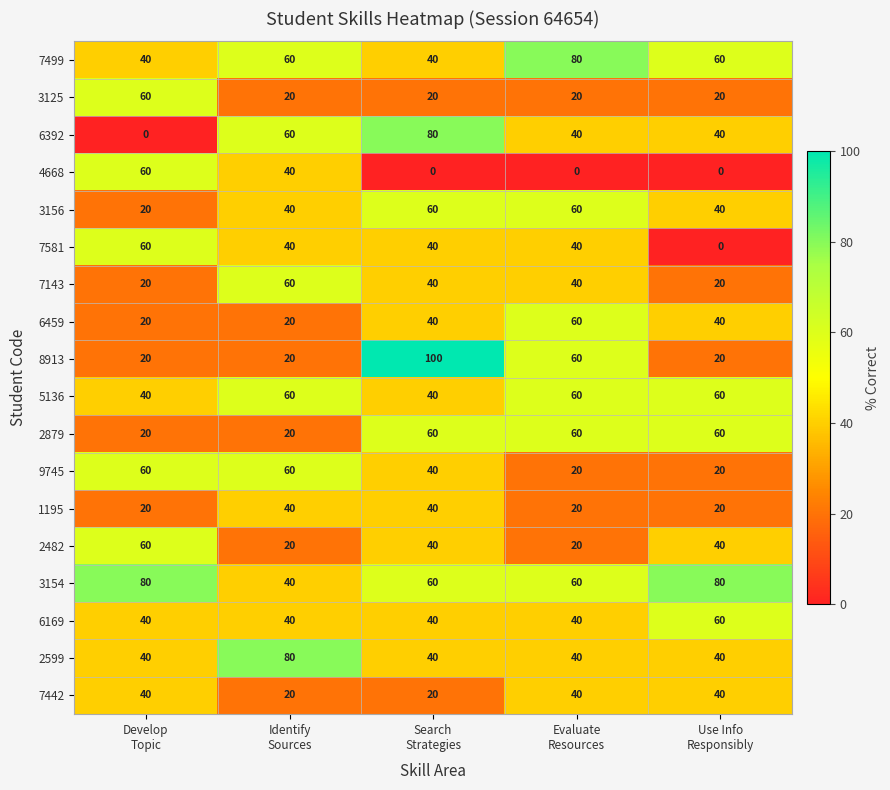

What is the difference between the second highest and minimum values in the 3154 series?

40